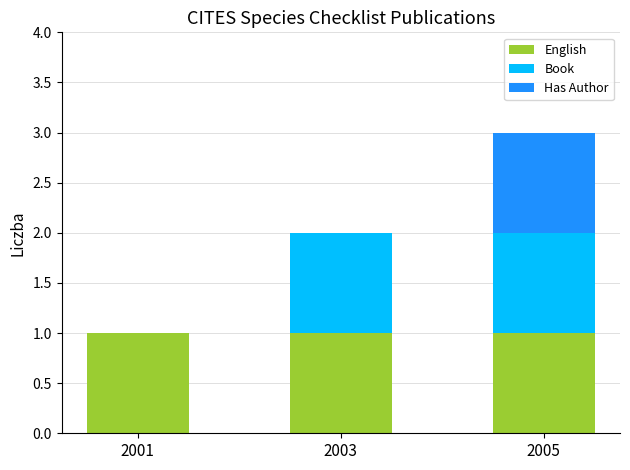

What is the approximate value of English at 2001?

1